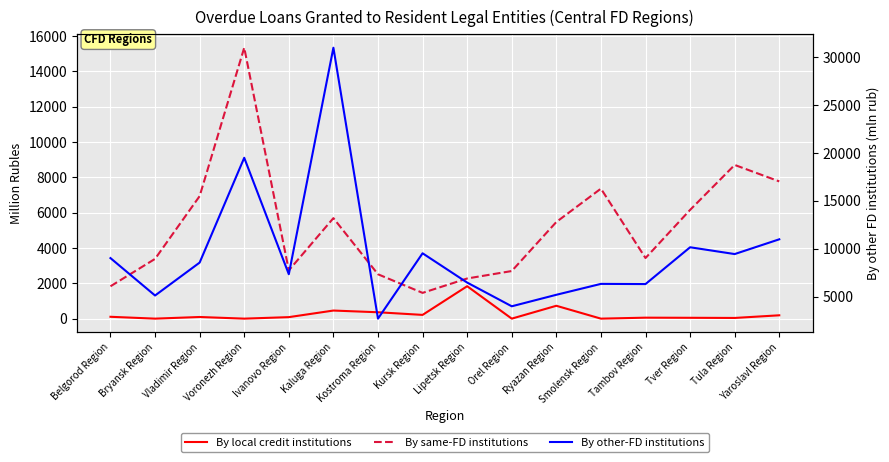

Where is By other-FD institutions nearest to the value 16837?

Voronezh Region